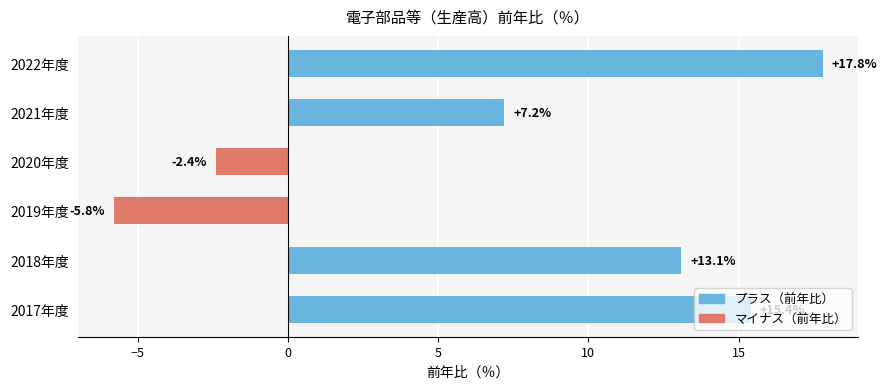

True or false: the data shows 15.4 at 2017年度.

True